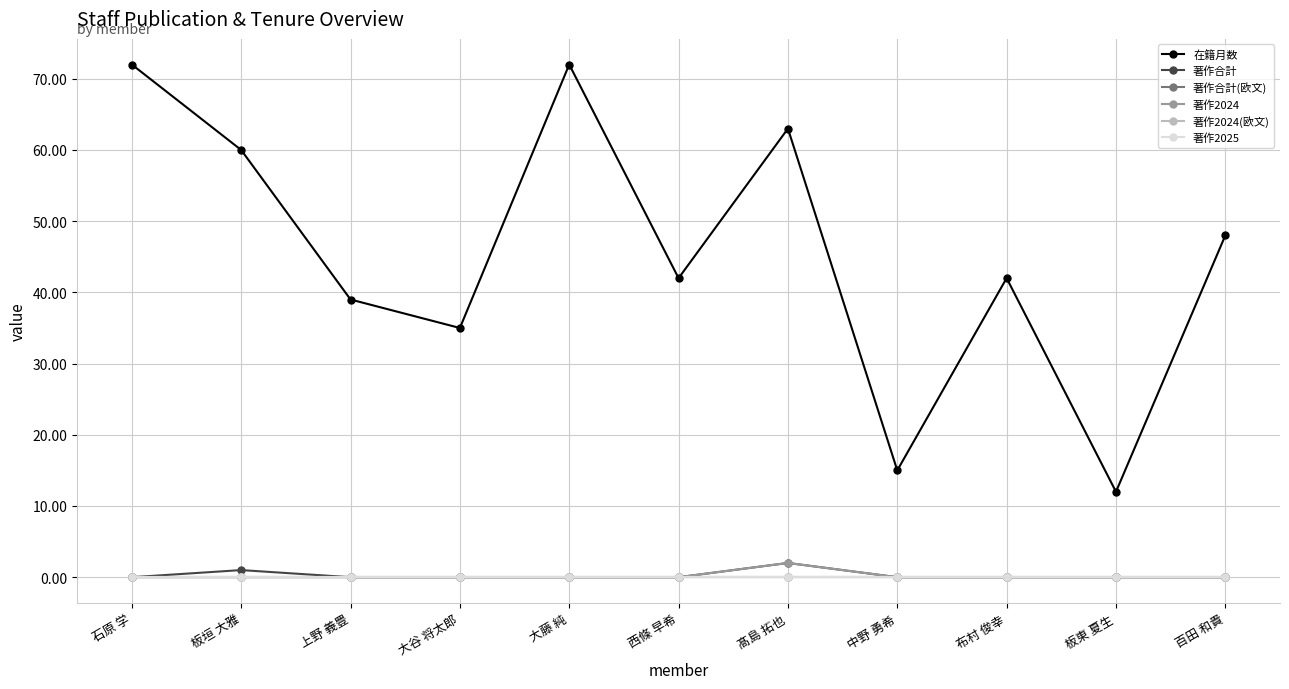

True or false: 著作2025 and 著作合計 cross at least once.

False